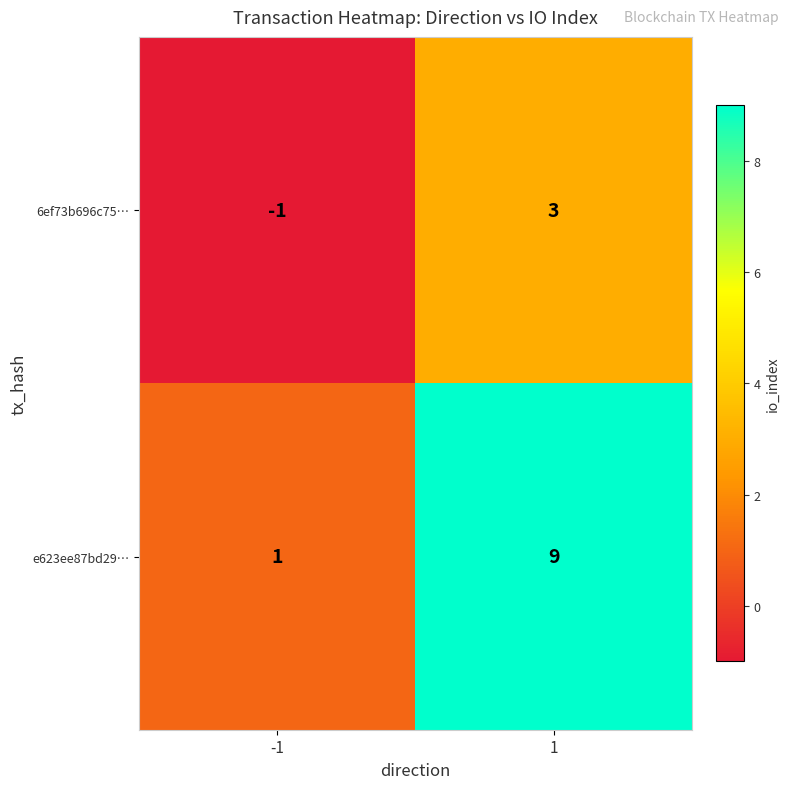

List the labels in order of 6ef73b696c75… value, largest first.

1, -1